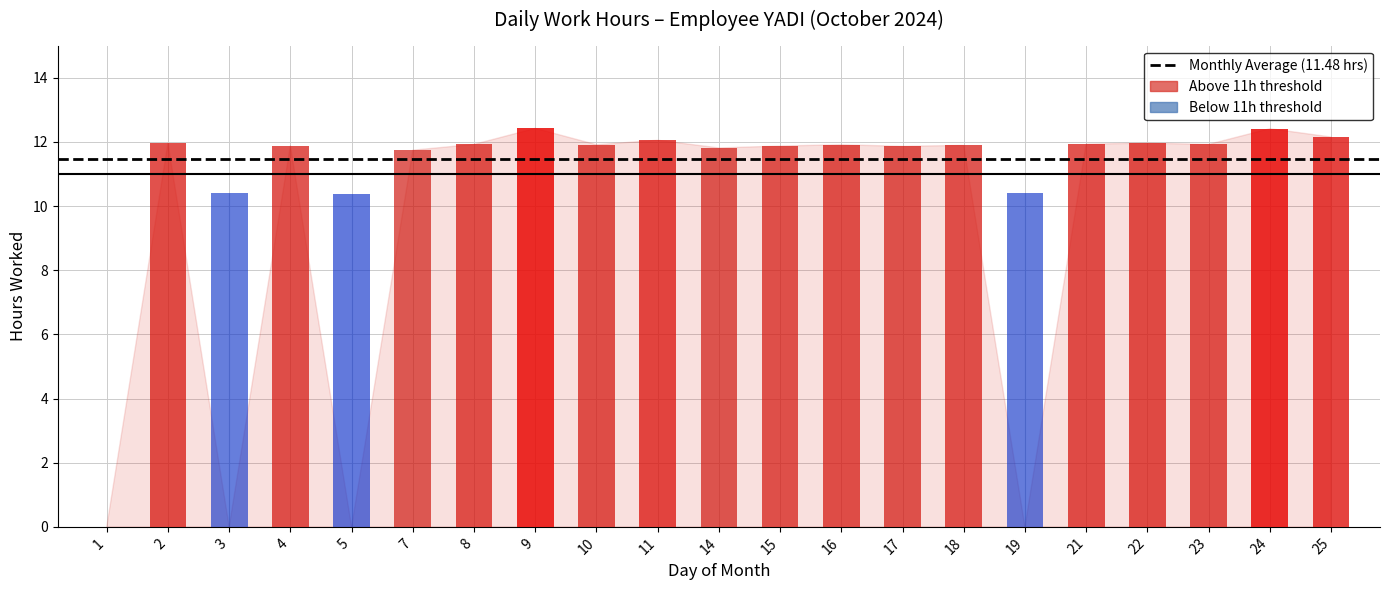

What is the sum of the values at 21 and 1?

11.9